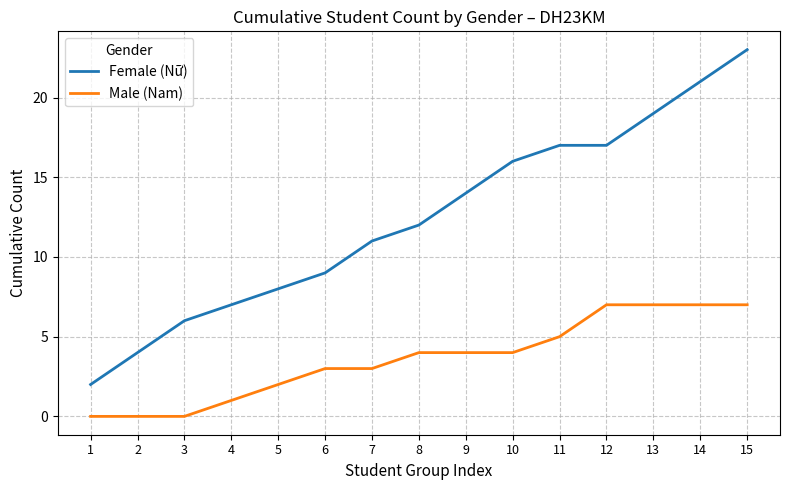

At which category is the sum across all series the highest?

15